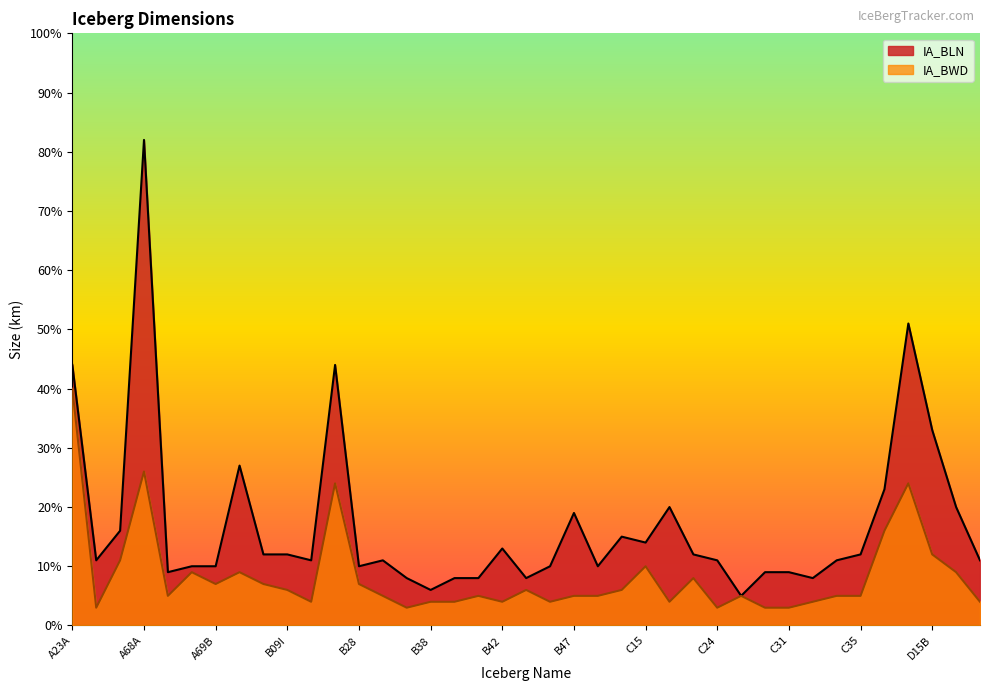

Where is the first local minimum for IA_BLN?

A63